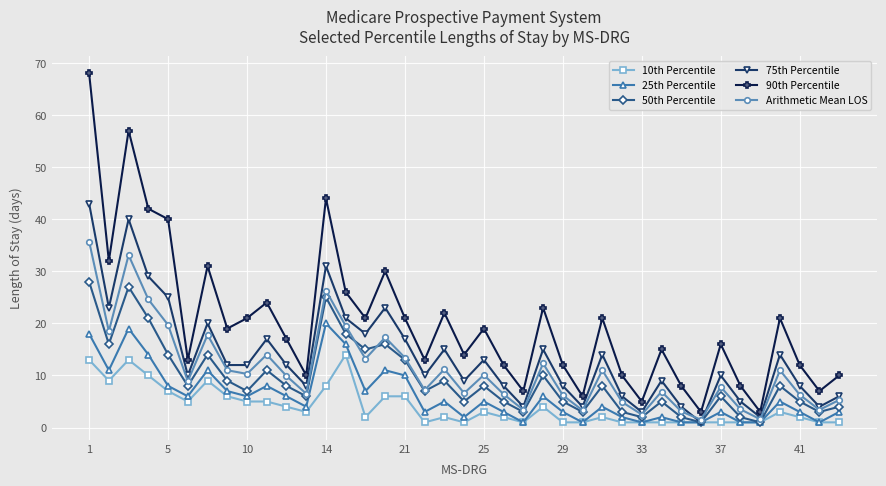

True or false: 10th Percentile and 90th Percentile intersect in this chart.

False